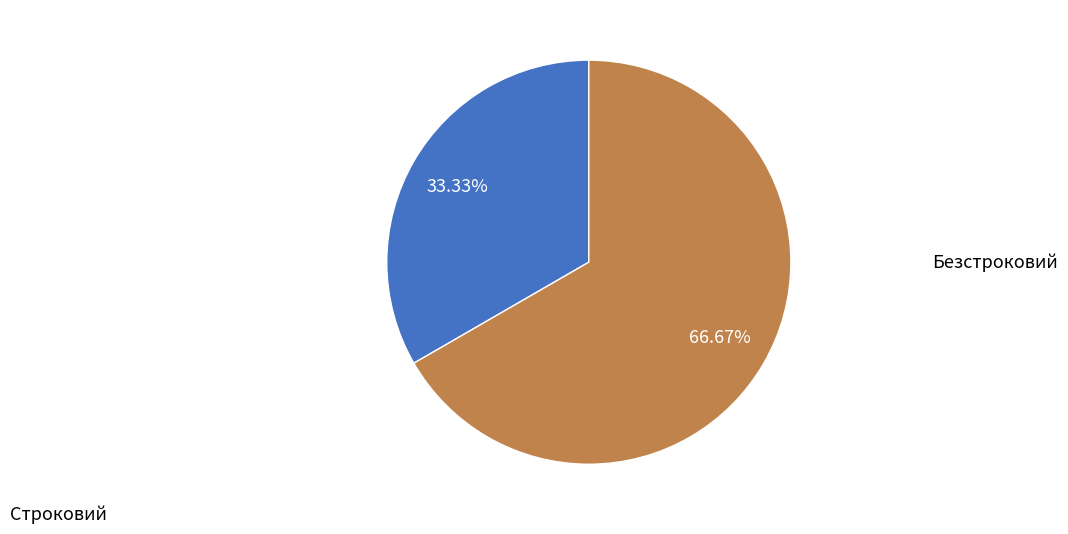

How many segments does this pie chart have?

2